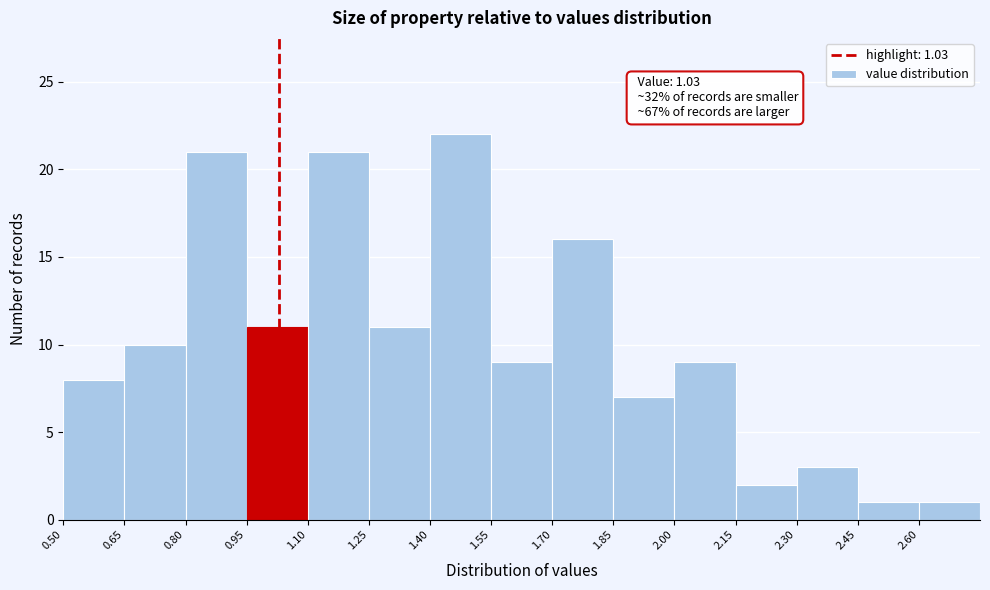

Over which range of the x-axis is the bar tallest?

1.40 to 1.55